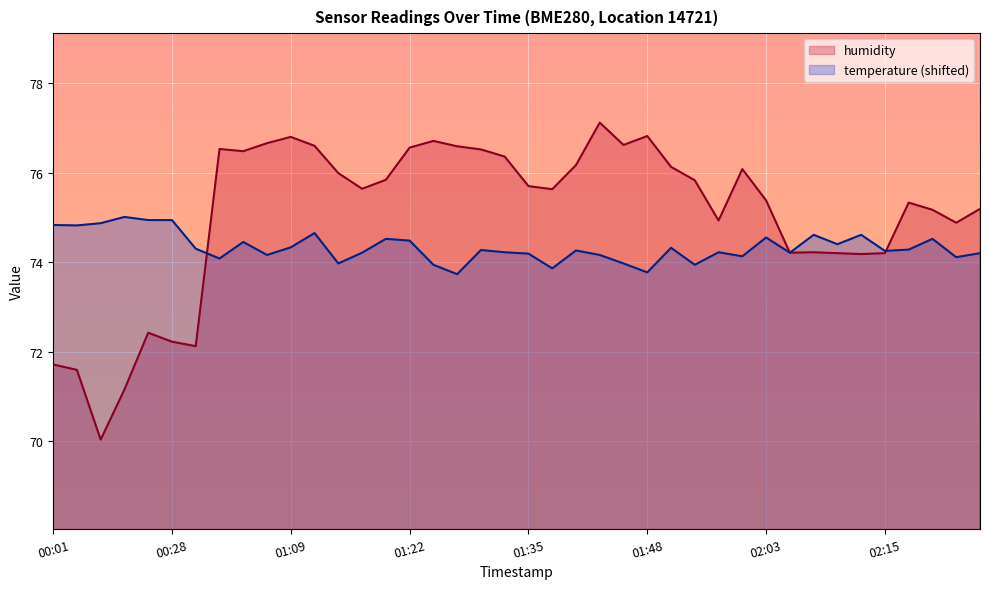

Which has a higher value, 01:50 or 00:14?

01:50